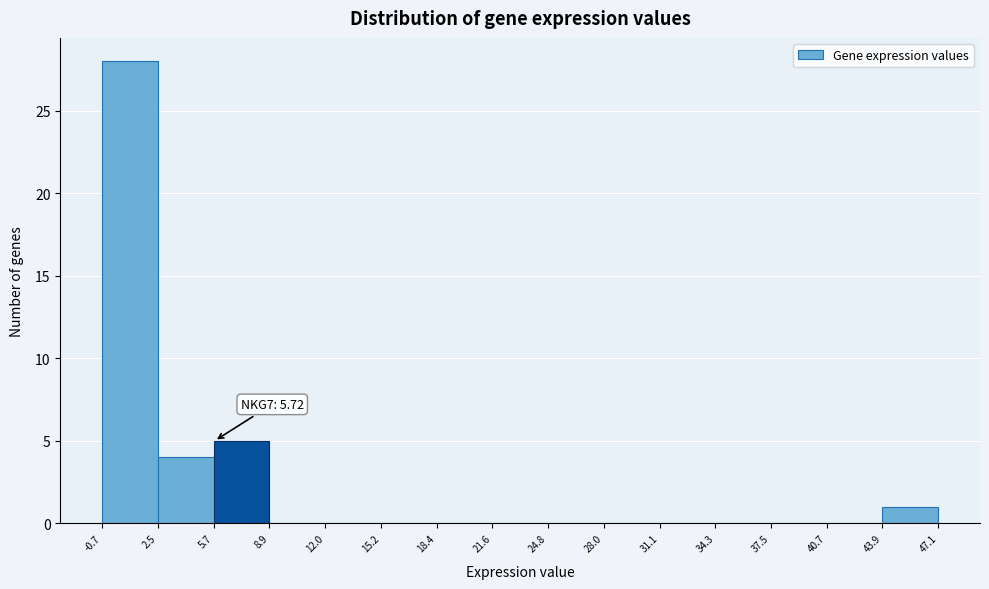

Over which range of the x-axis is the bar tallest?

-0.7 to 2.5